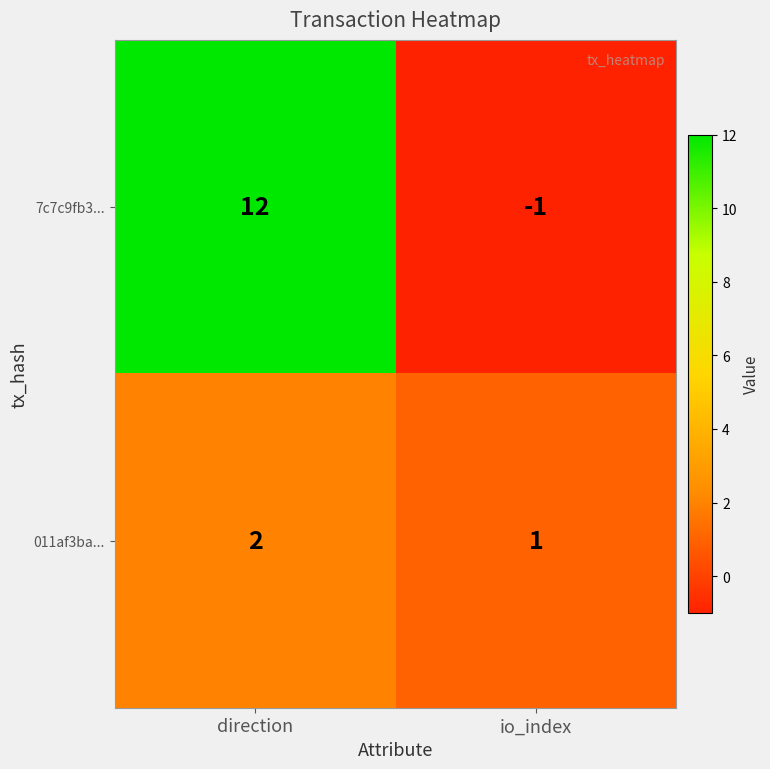

Reading left to right, what are all the values shown in this chart?

7c7c9fb3...: direction=12	io_index=-1
011af3ba...: direction=2	io_index=1